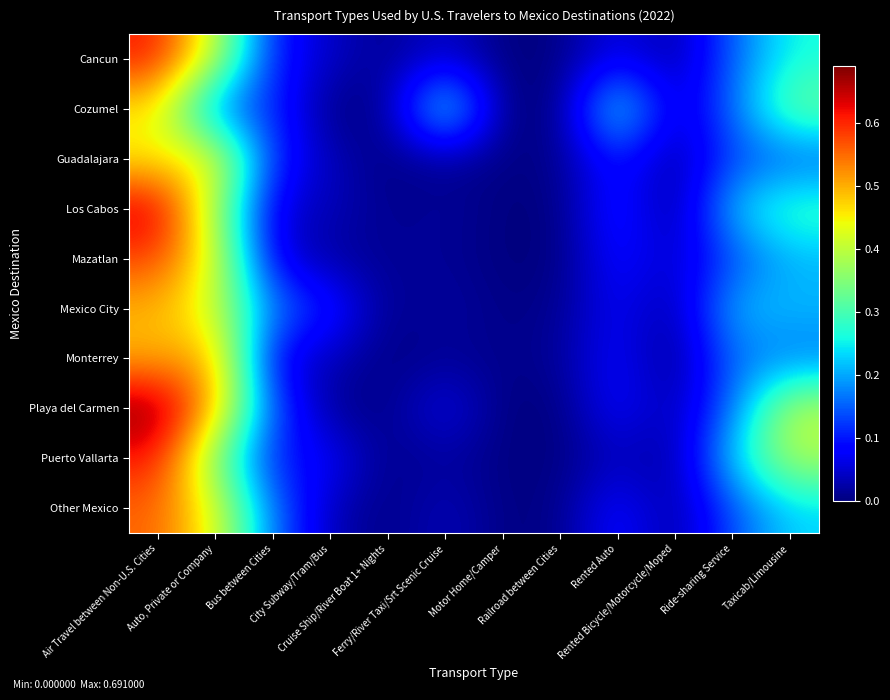

List the series in order of their peak value, highest first.

Playa del Carmen, Los Cabos, Puerto Vallarta, Cancun, Mazatlan, Other Mexico, Monterrey, Mexico City, Guadalajara, Cozumel